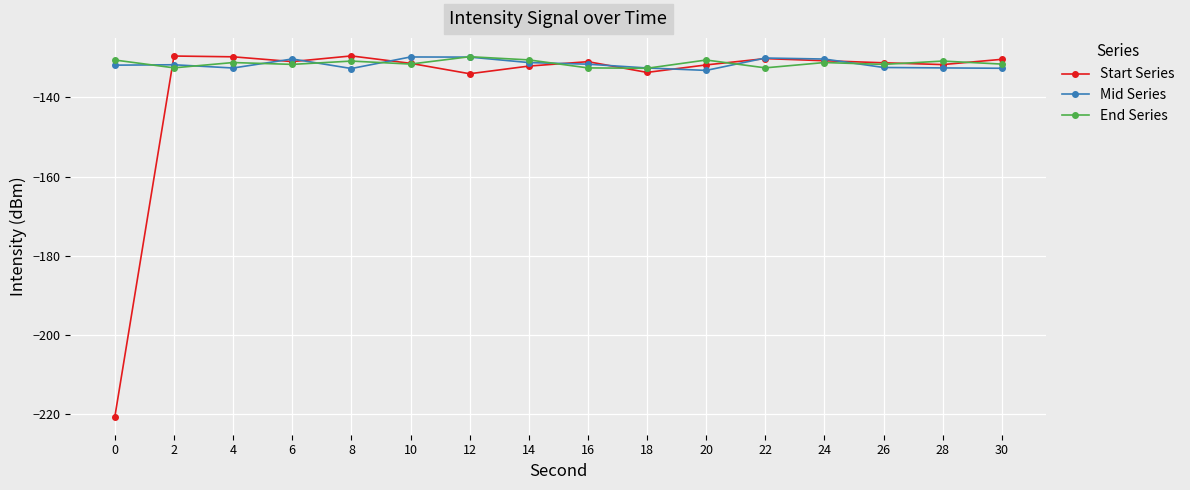

Which series has the widest spread of values?

Start Series